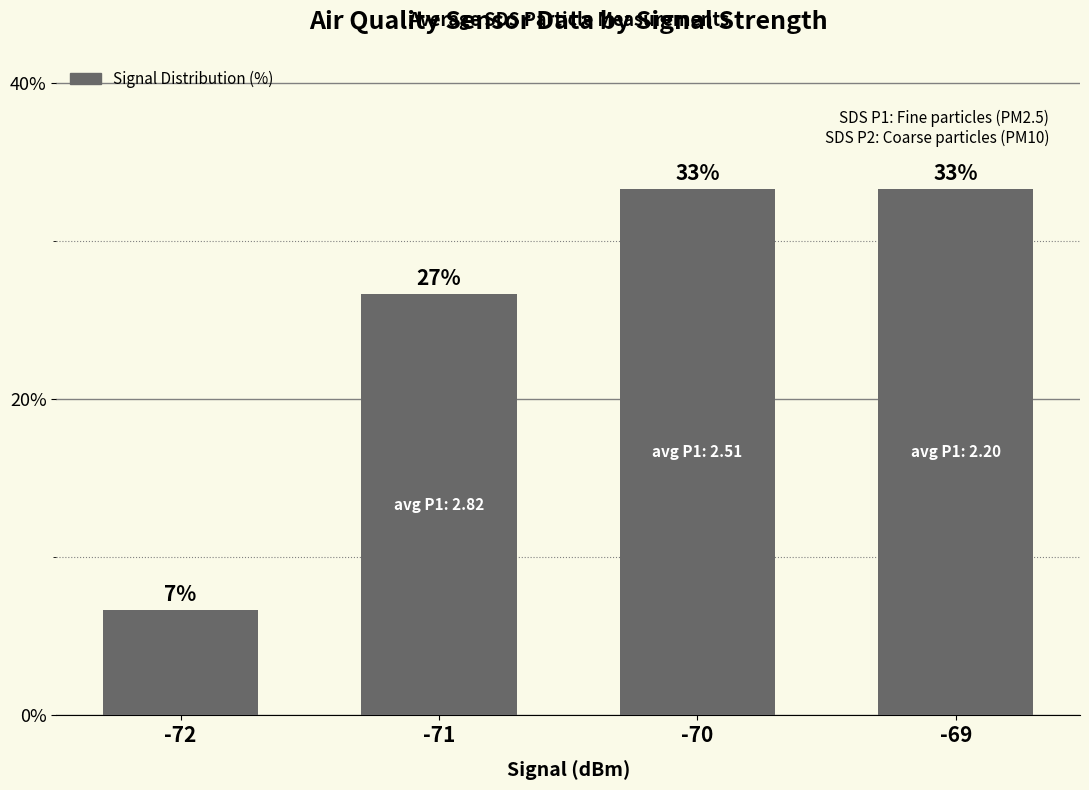

How many bars are there in total?

4